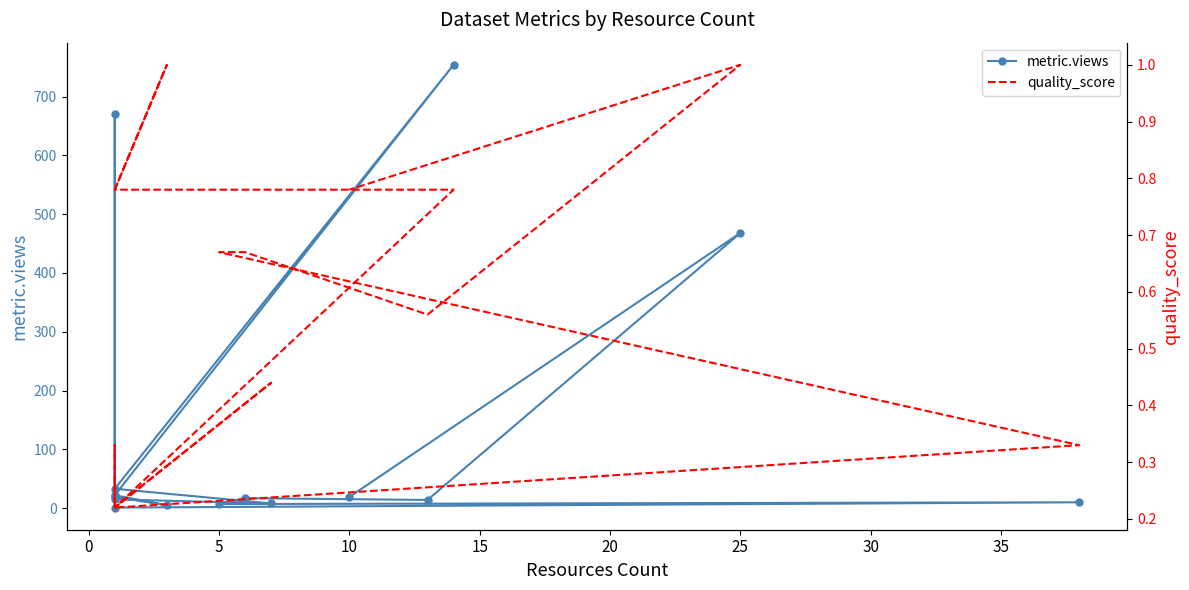

Reading left to right, transcribe all the data shown in this chart.

metric.views: 19.0	5.0	22.0	754.0	33.0	8.0	15.0	671.0	1.0	10.0	7.0	17.0	14.0	468.0	19.0
quality_score: 0.8	1.0	0.8	0.8	0.2	0.4	0.2	0.3	0.2	0.3	0.7	0.7	0.6	1.0	0.8